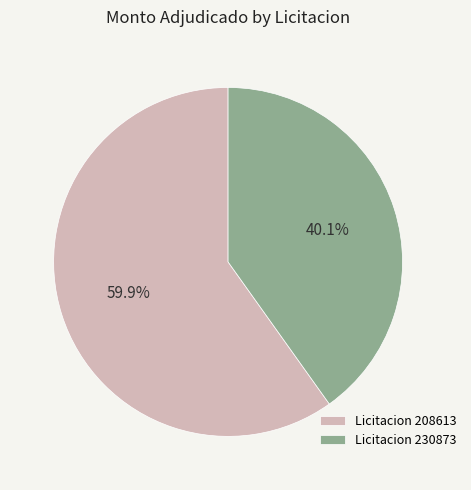

Rank the categories by value from lowest to highest.

Licitacion 230873, Licitacion 208613